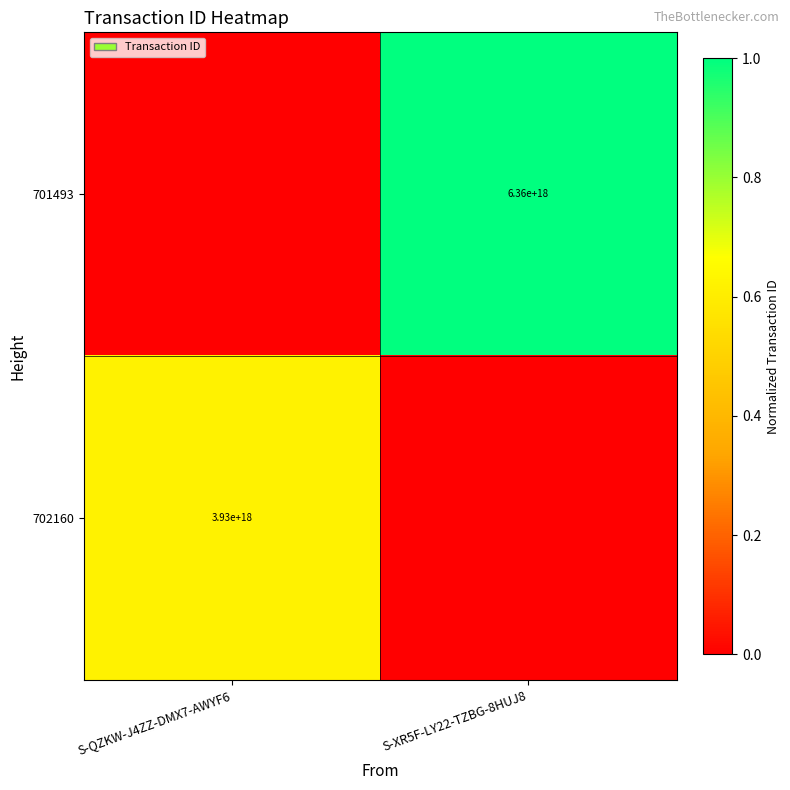

Is it true that 702160 equals 970020846900178176 at S-QZKW-J4ZZ-DMX7-AWYF6?

False